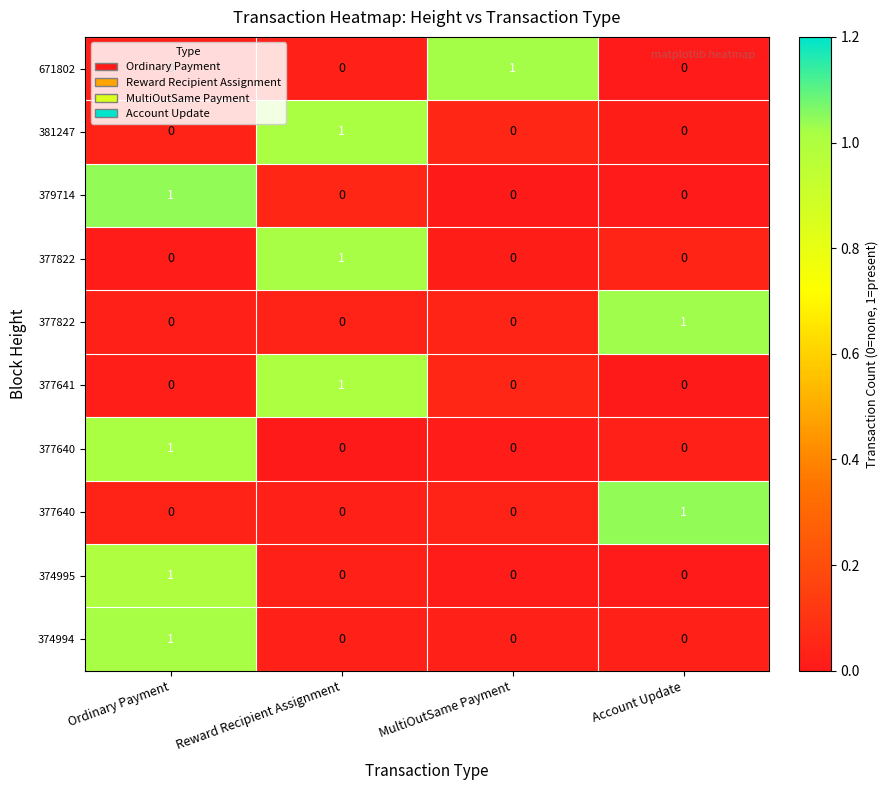

At which category is the sum across all series the highest?

Ordinary Payment